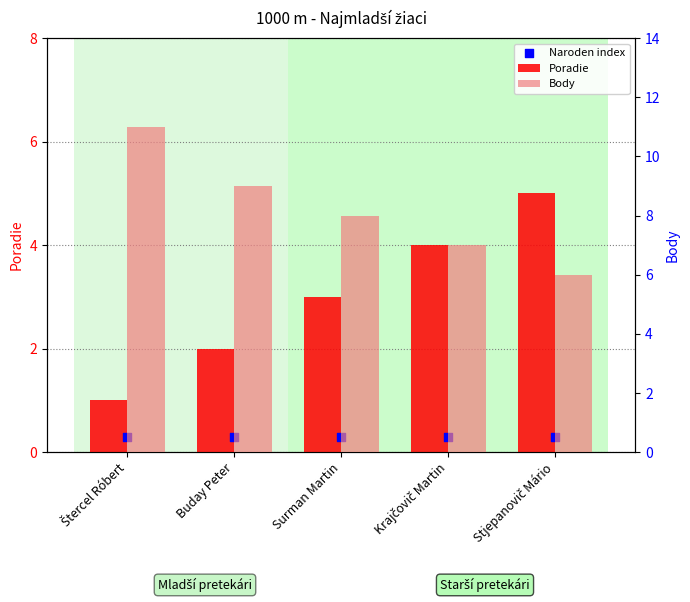

Which series contains the lowest Y value?

Naroden index